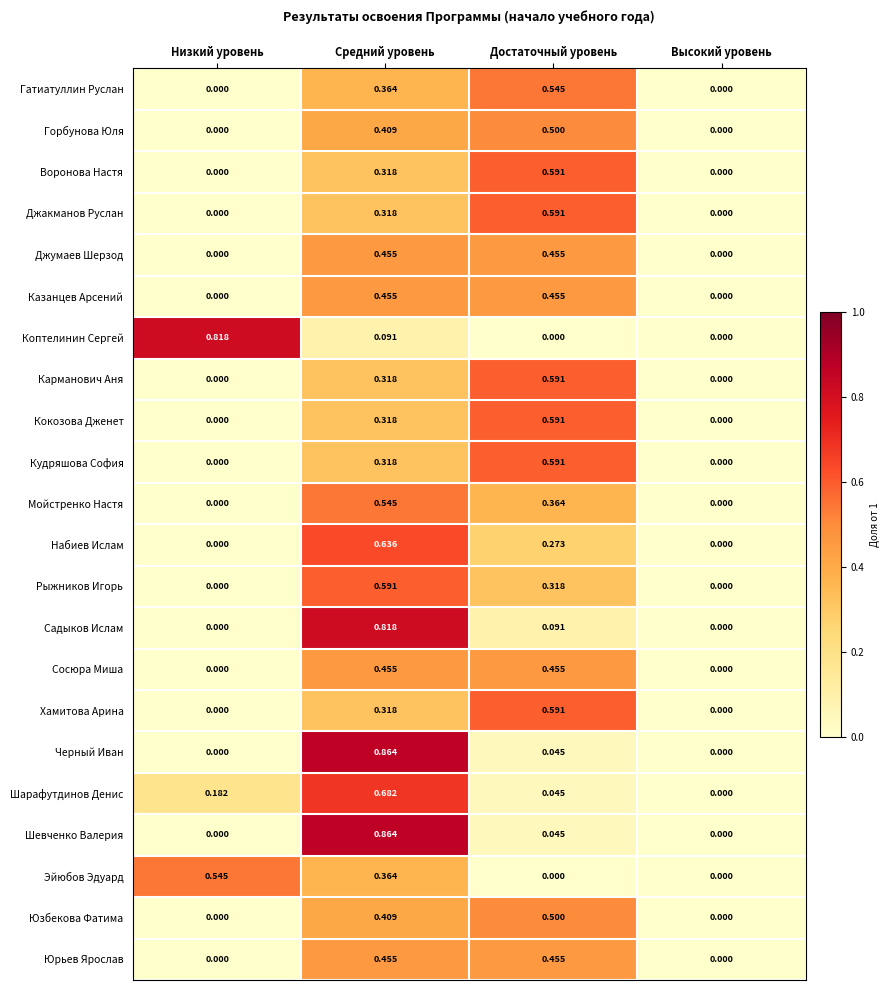

Which label corresponds to the largest value in the chart?

Средний уровень